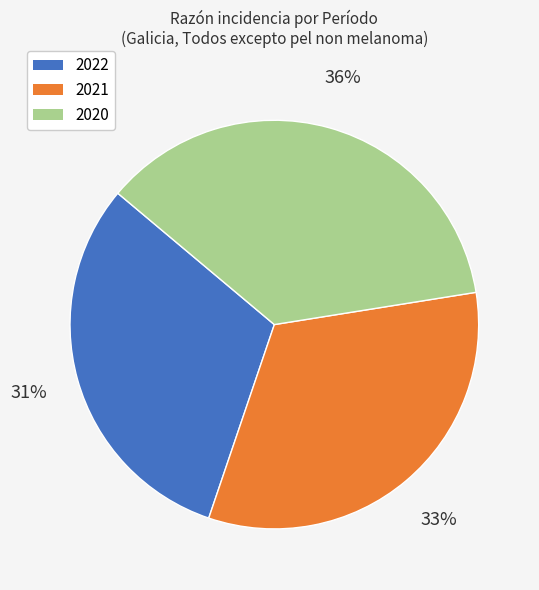

What is the ratio of the value at 2021 to the value at 2020?

0.9